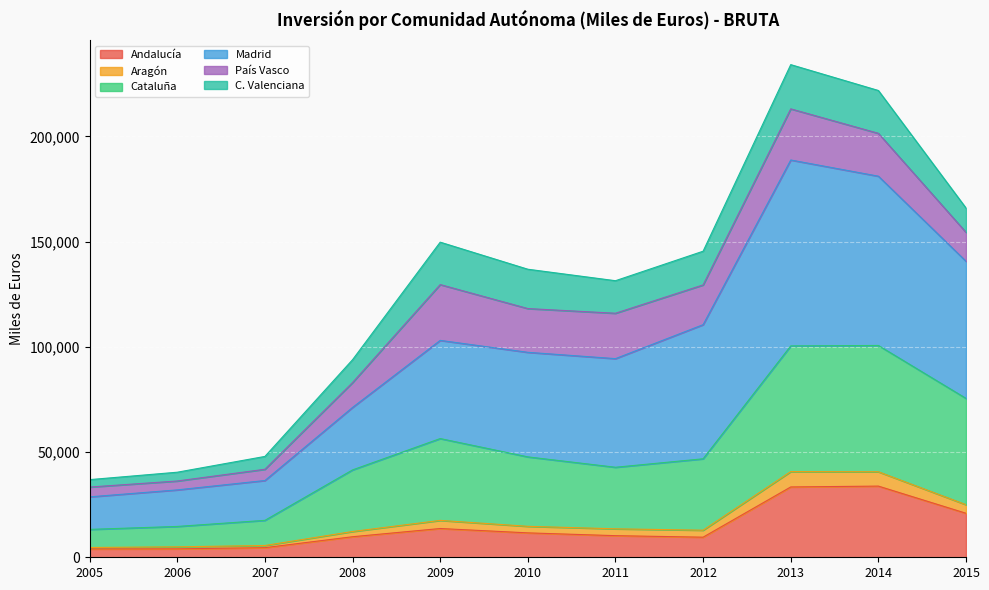

What are all the series names shown in the legend?

Andalucía, Aragón, Cataluña, Madrid, País Vasco, C. Valenciana